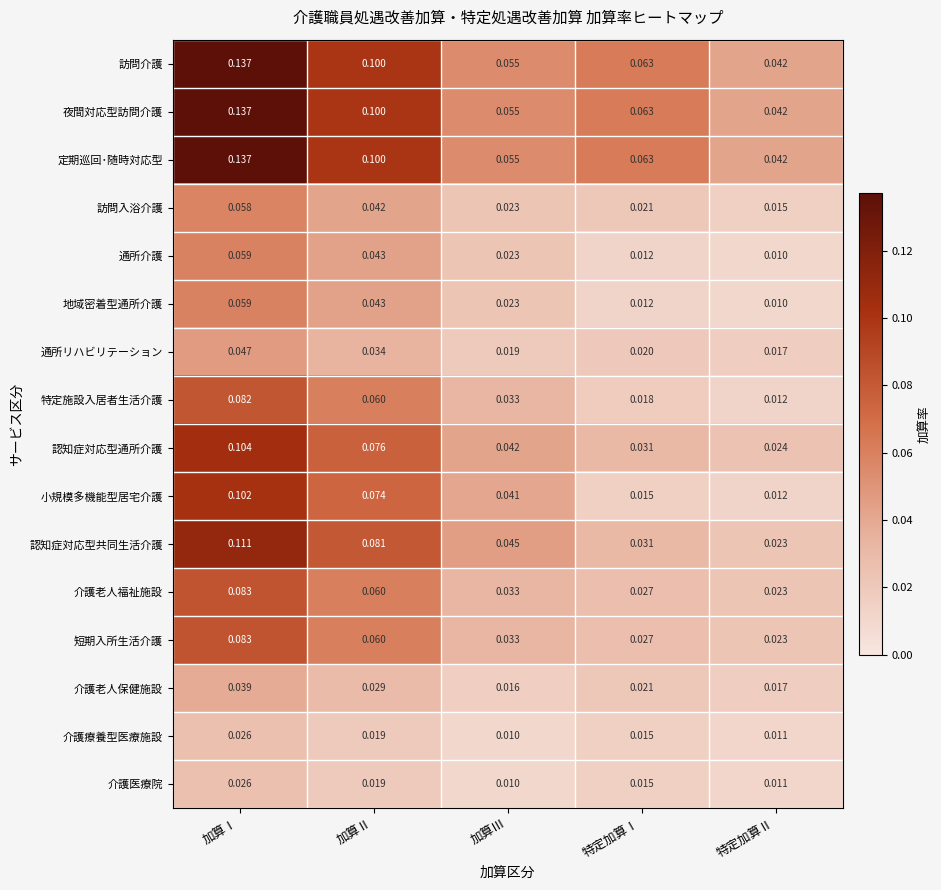

List the labels in order of 介護老人福祉施設 value, smallest first.

特定加算Ⅱ, 特定加算Ⅰ, 加算Ⅲ, 加算Ⅱ, 加算Ⅰ